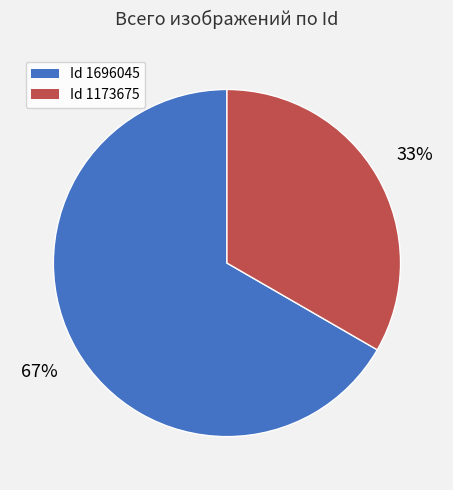

Is there a majority slice in this chart?

Yes